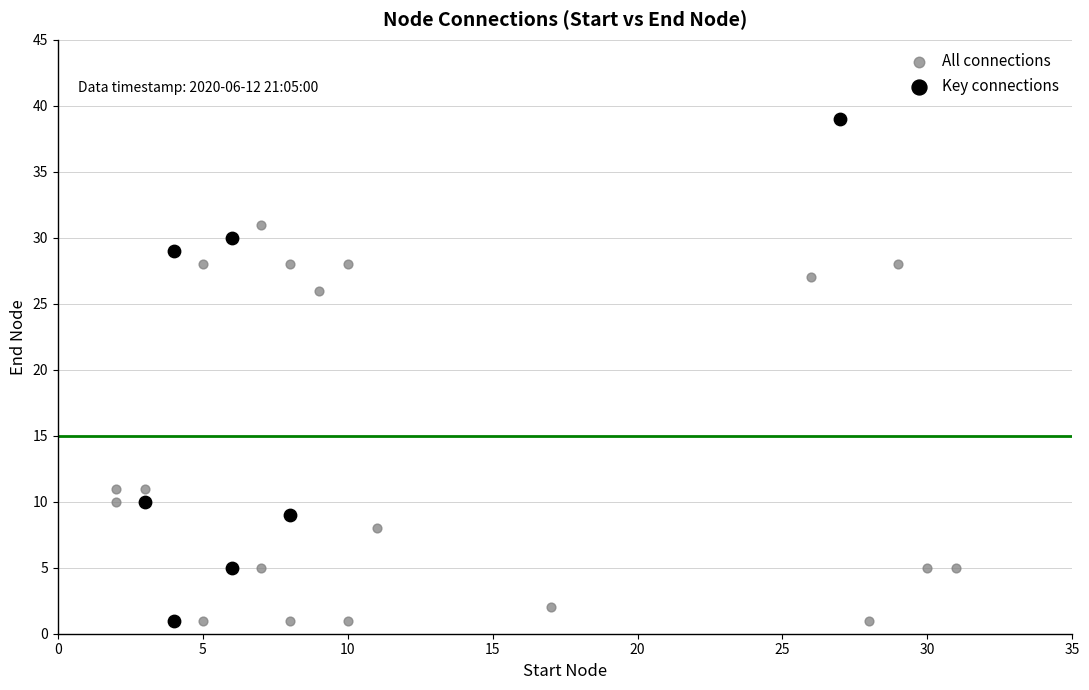

Which series contains the highest Y value?

Key connections